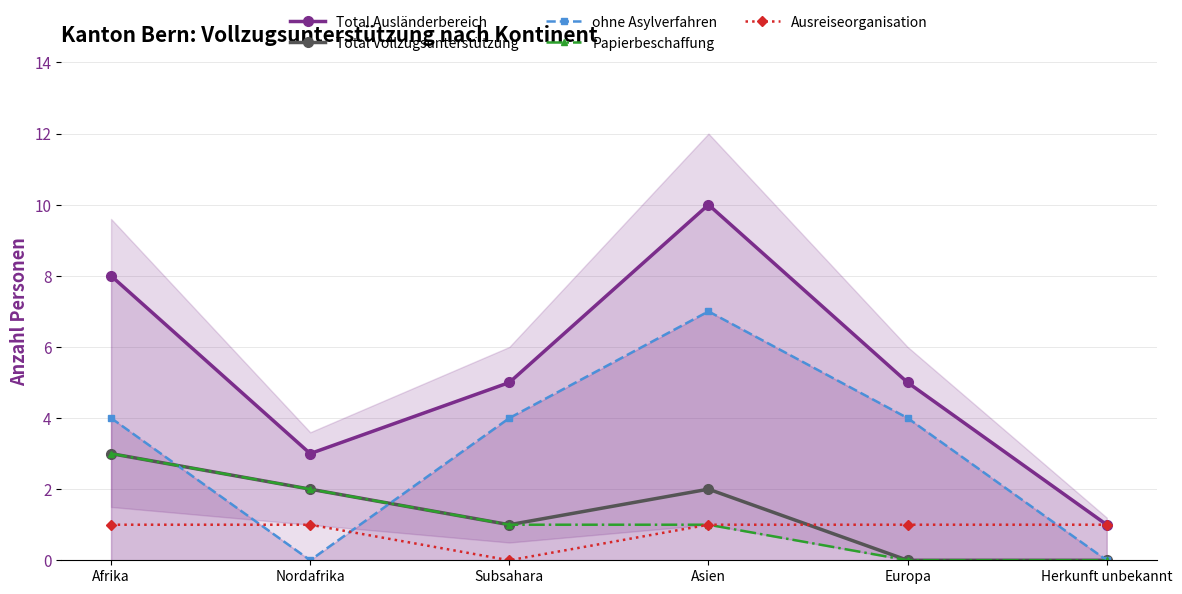

The Papierbeschaffung series shows 2 at Nordafrika. True or false?

True